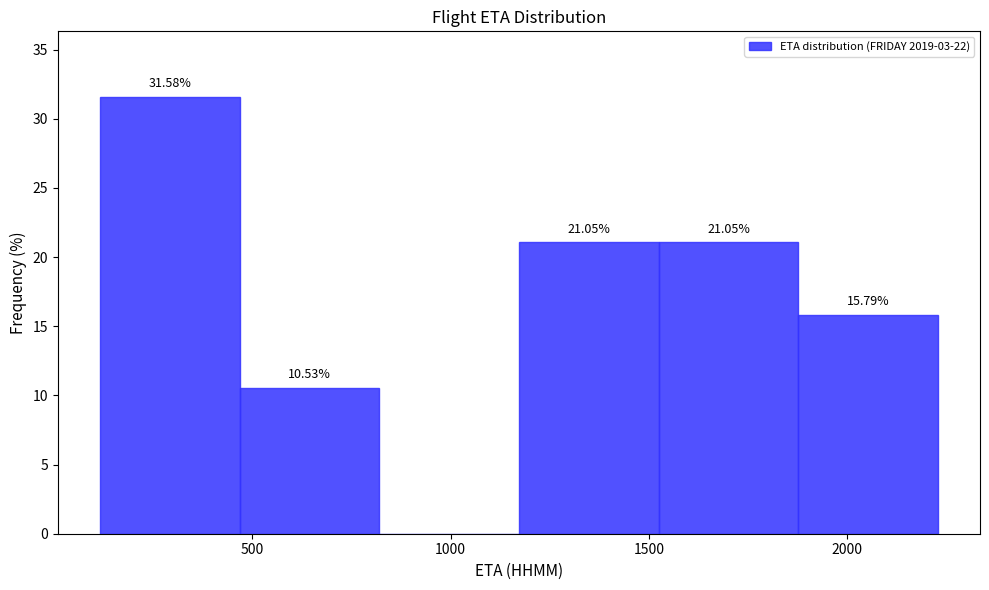

Over which range of the x-axis is the bar tallest?

100 to 450